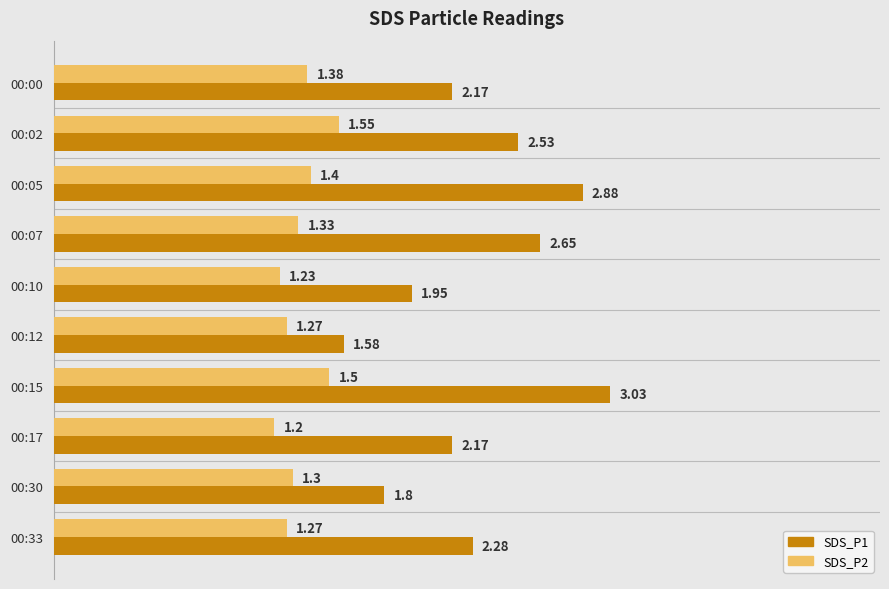

Rank the series by their maximum value, from highest to lowest.

SDS_P1, SDS_P2